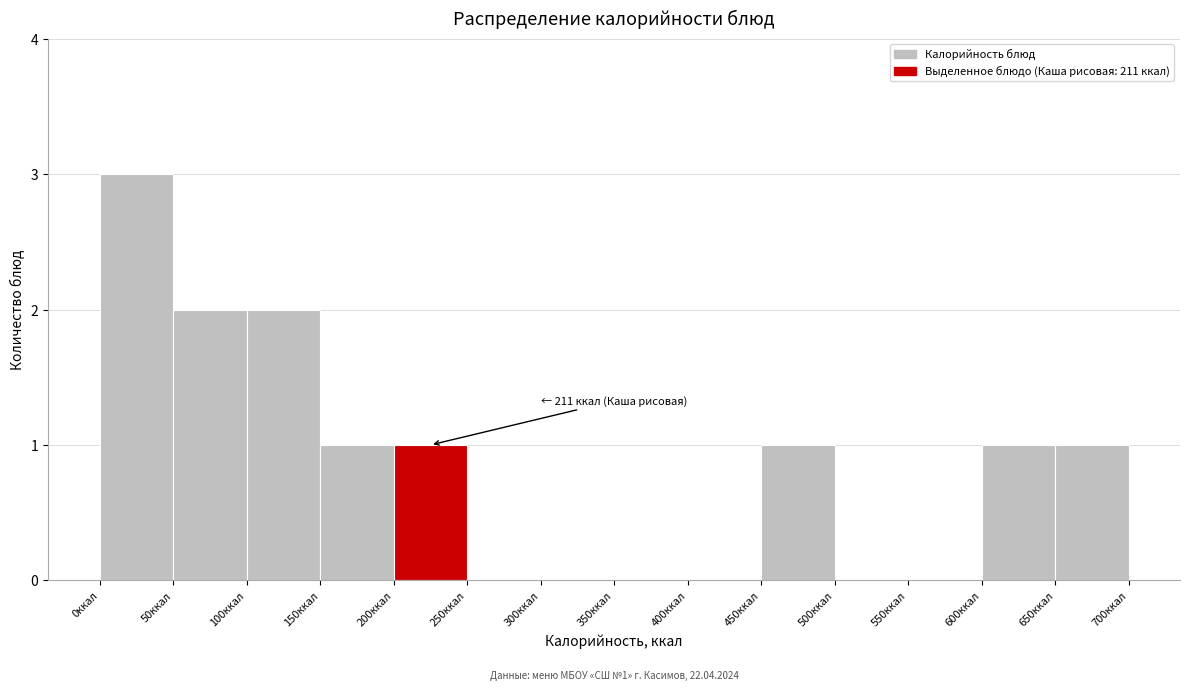

Which range on the x-axis has the tallest bar?

0 to 50